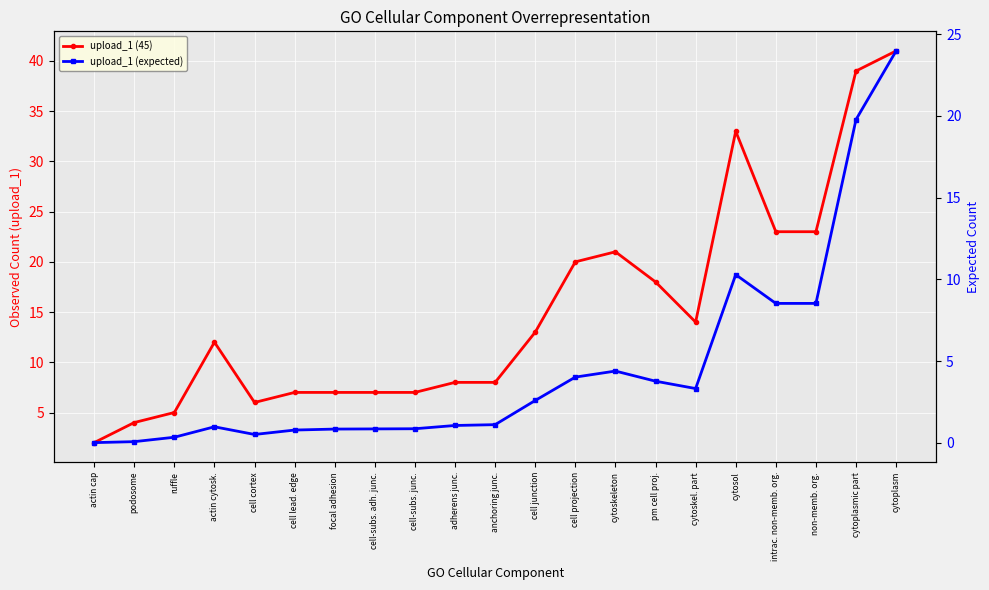

What is the sum of all upload_1 (expected) values?

96.6